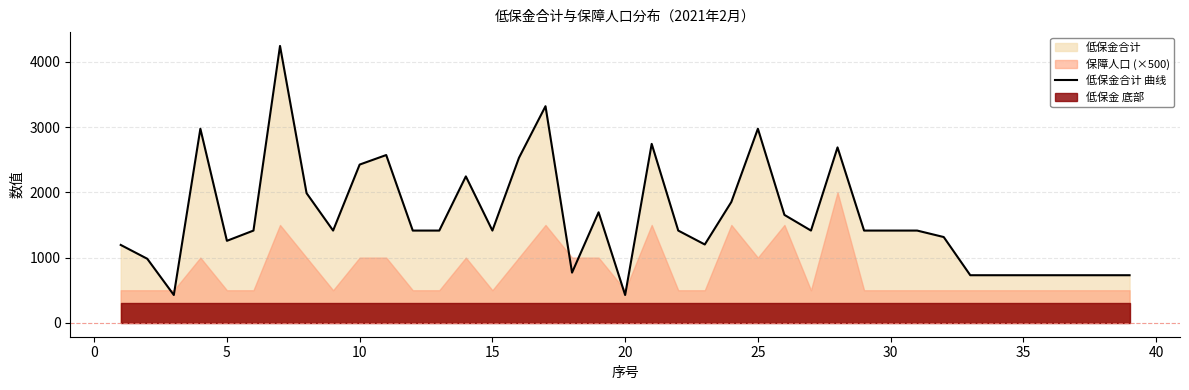

What is the maximum value for 低保金合计 曲线?

4242